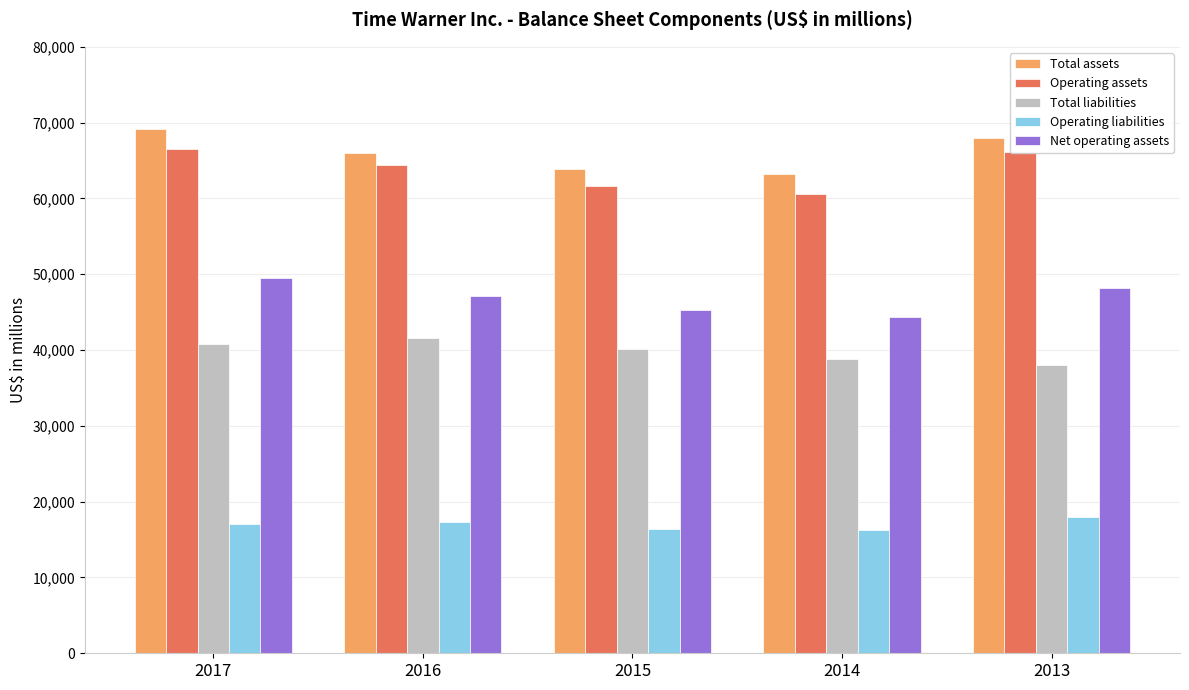

What is the maximum value shown in the chart?

69209